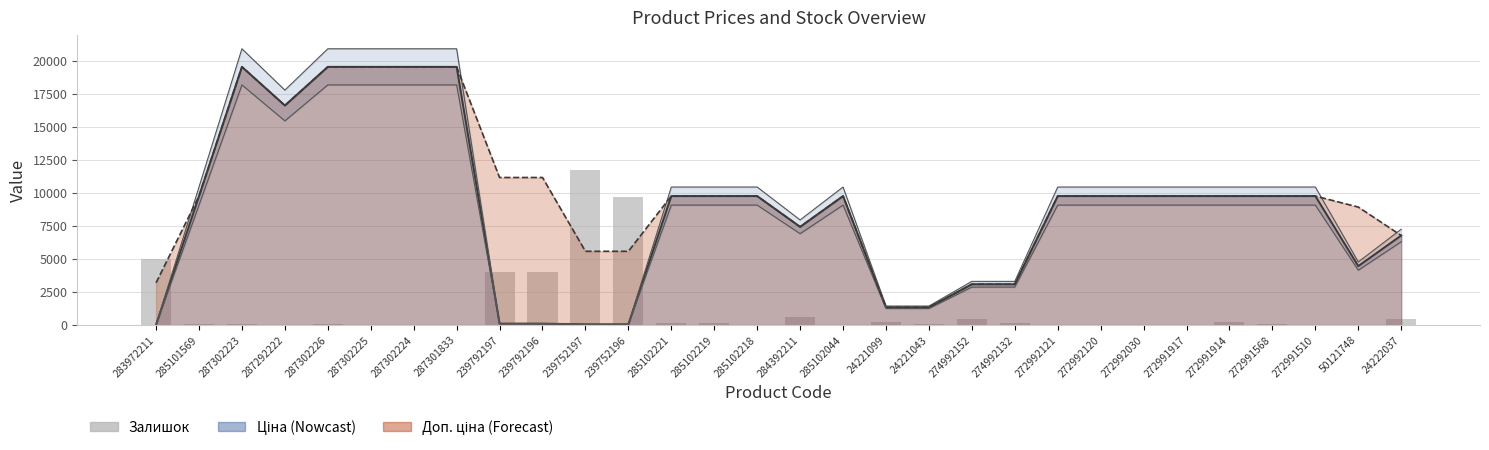

Reading left to right, extract all data points from this chart.

283972211=5001.2	285101569=97.2	287302223=97.2	287292222=13.9	287302226=97.2	287302225=0.0	287302224=41.7	287301833=0.0	239792197=4014.9	239792196=4028.7	239752197=11738.9	239752196=9696.8	285102221=152.8	285102219=152.8	285102218=41.7	284392211=611.3	285102044=0.0	24221099=222.3	24221043=55.6	274992152=430.7	274992132=125.0	272992121=0.0	272992120=13.9	272992030=0.0	272991917=0.0	272991914=250.1	272991568=69.5	272991510=0.0	50121748=0.0	24222037=444.6